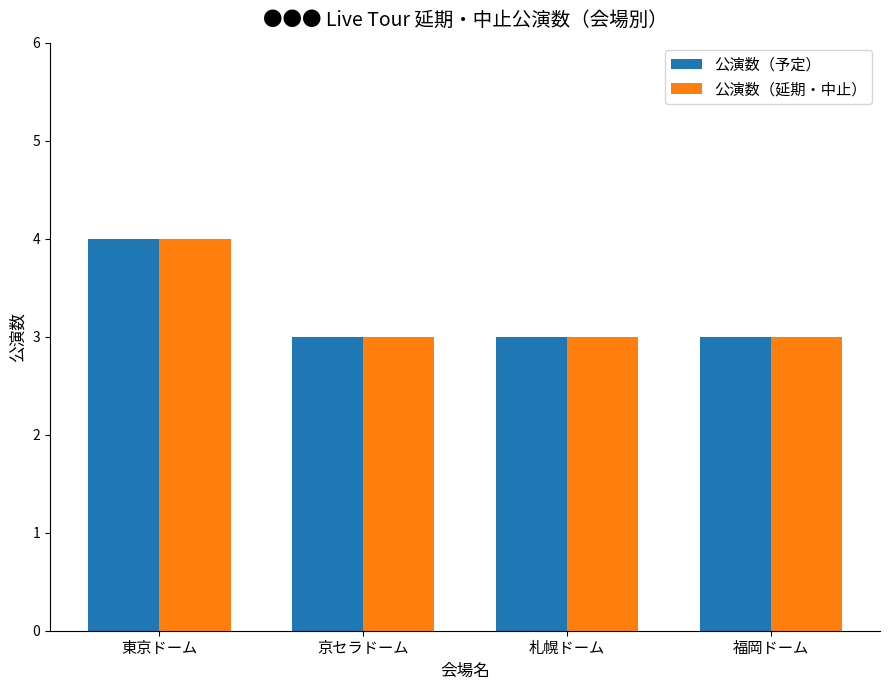

True or false: 公演数（予定） has a value of 5 at 福岡ドーム.

False